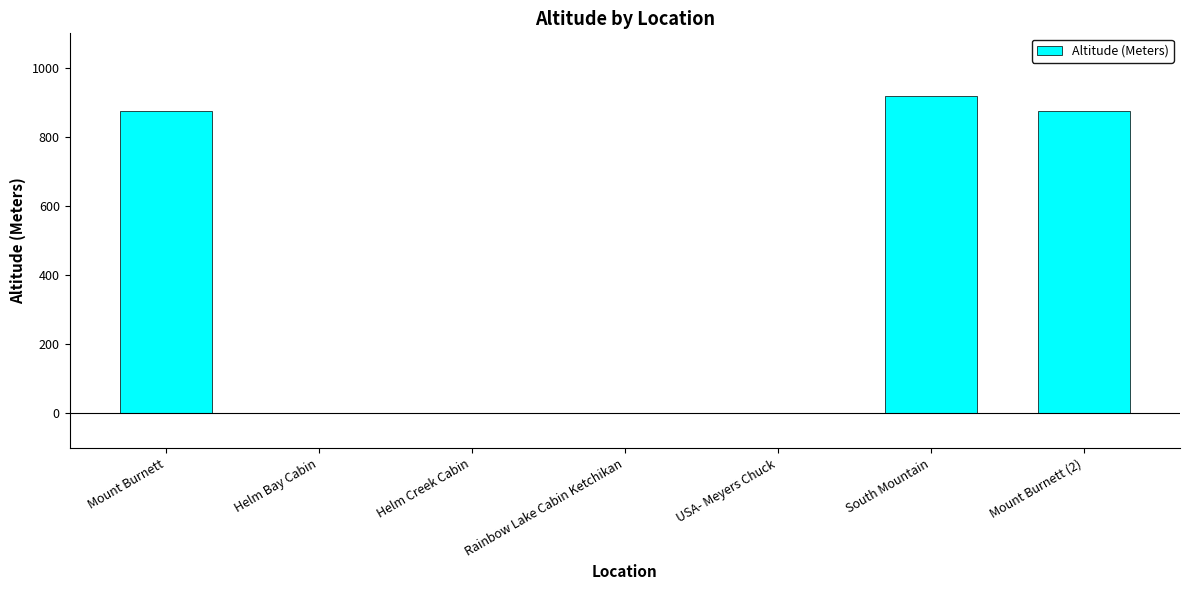

Which has a higher value, Mount Burnett or Helm Bay Cabin?

Mount Burnett